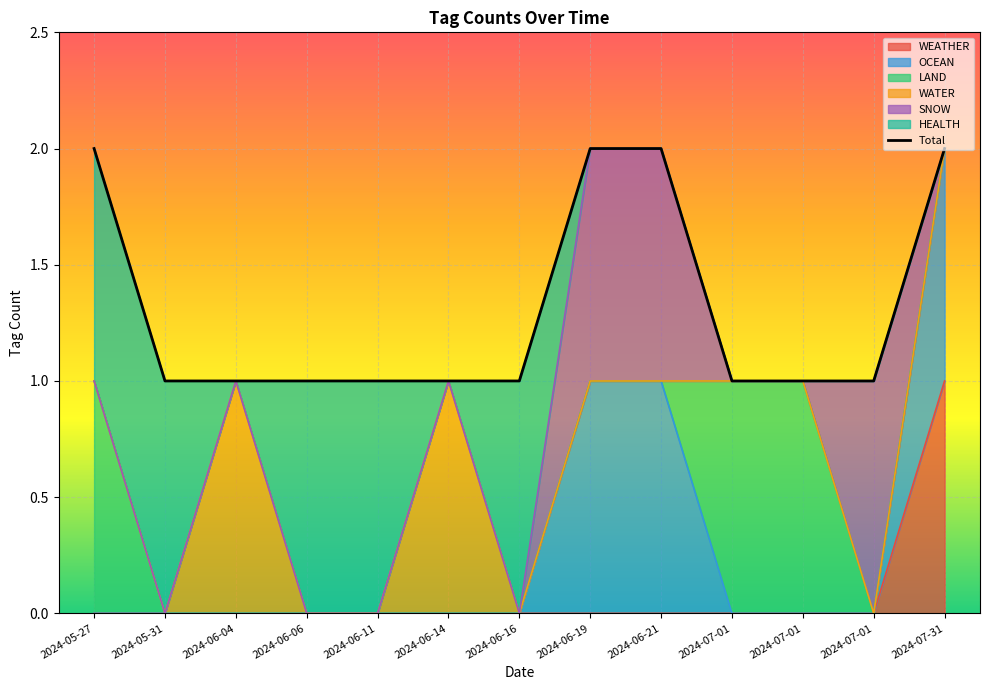

Where is the data nearest to the value 1?

2024-05-31